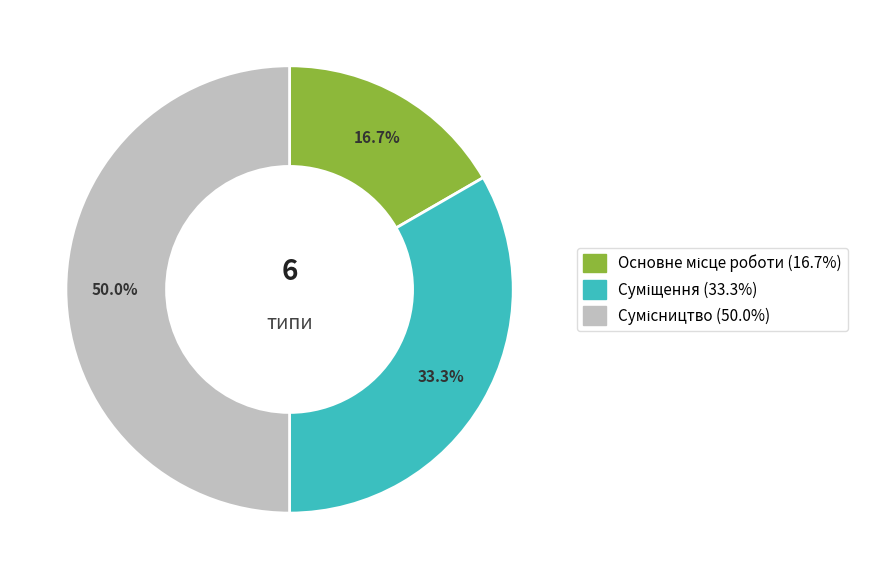

Count the number of slices in the pie.

3